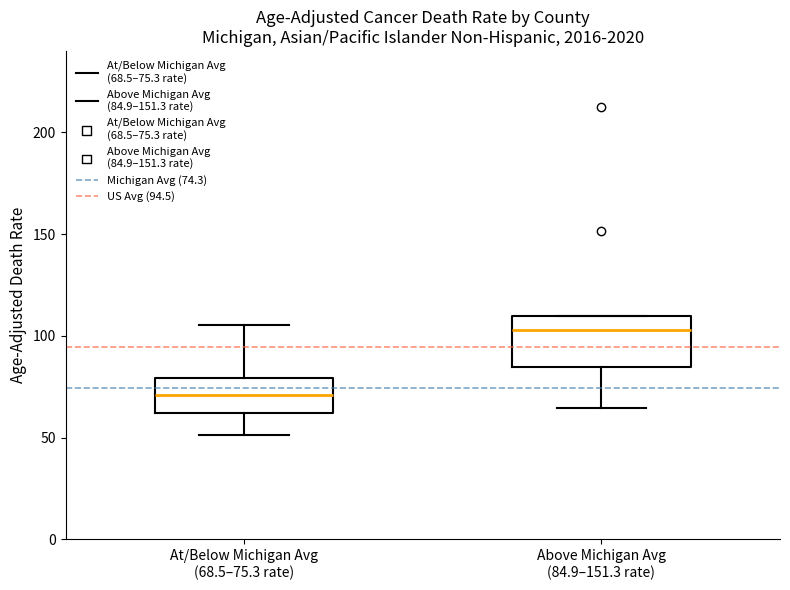

Where does the lower whisker of the box for At/Below Michigan Avg (68.5–75.3 rate) end on the y-axis? The values are not printed on the chart, so give them approximately, as read against the axis.

50